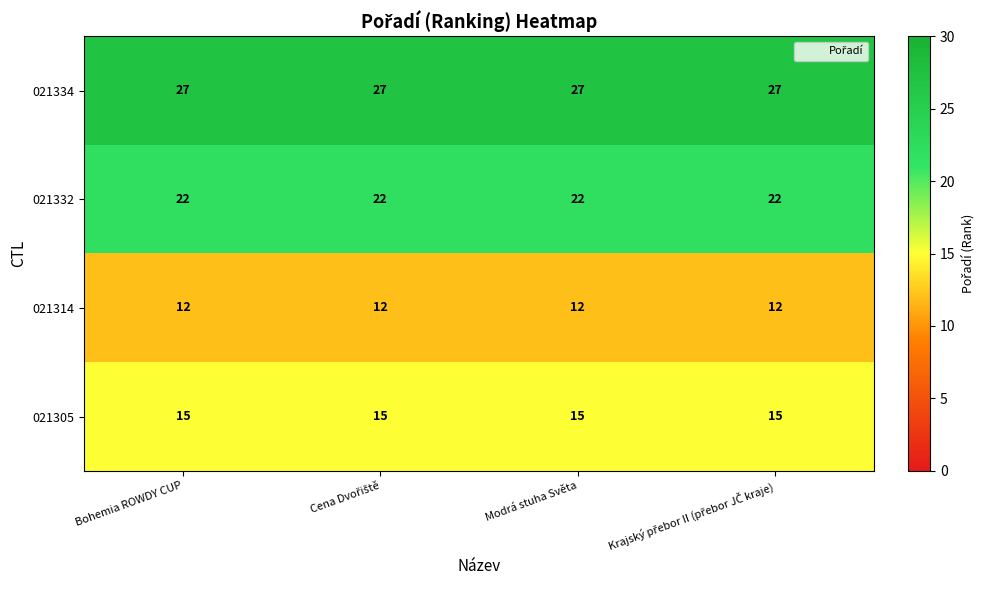

List the series in order of their peak value, lowest first.

021314, 021305, 021332, 021334